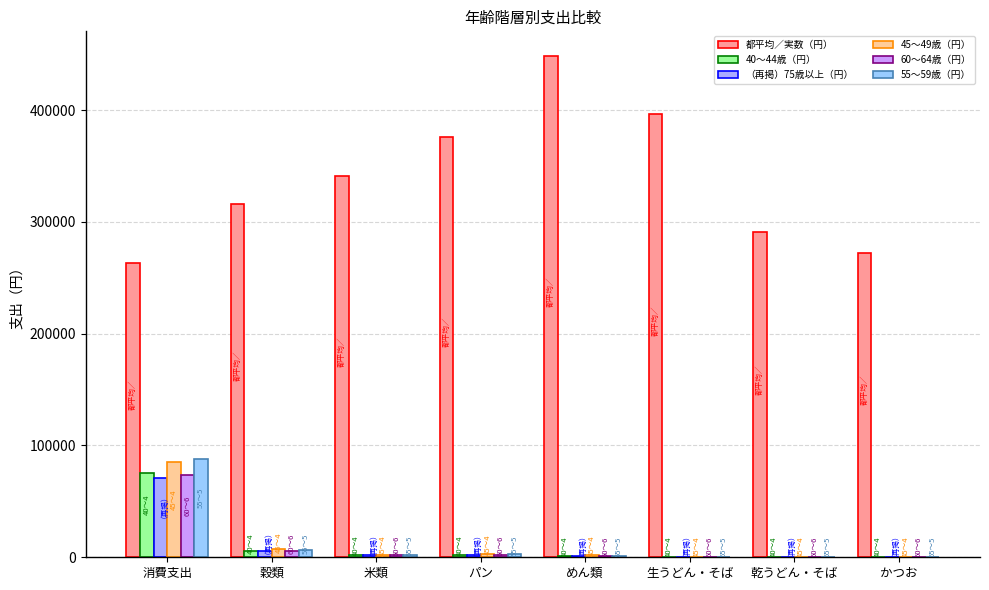

Rank the categories by 55～59歳（円） value from lowest to highest.

乾うどん・そば, かつお, 生うどん・そば, めん類, 米類, パン, 穀類, 消費支出